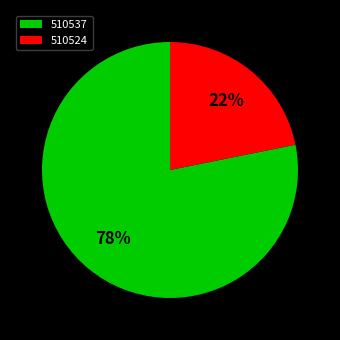

To the nearest percent, what is the average slice percentage?

50%